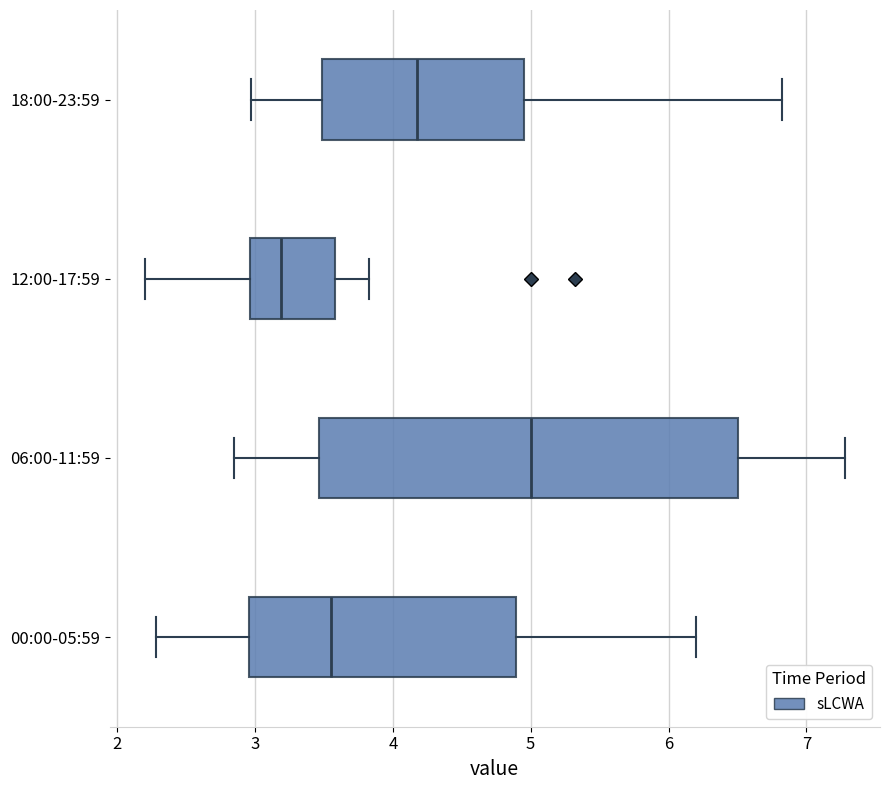

Where does the left whisker of the box for 06:00-11:59 end on the x-axis? The values are not printed on the chart, so give them approximately, as read against the axis.

2.9